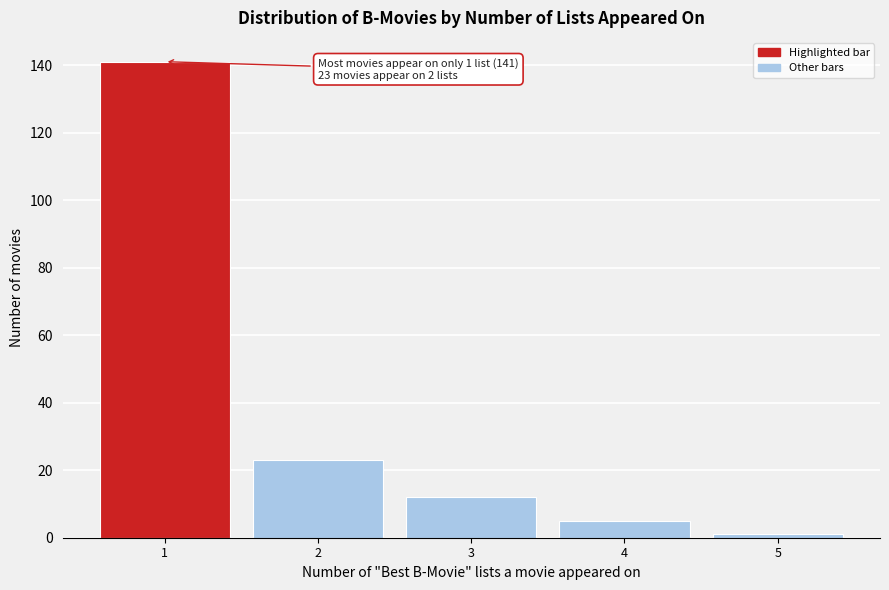

Reading left to right, list all the values displayed in this chart.

1=141	2=23	3=12	4=5	5=1